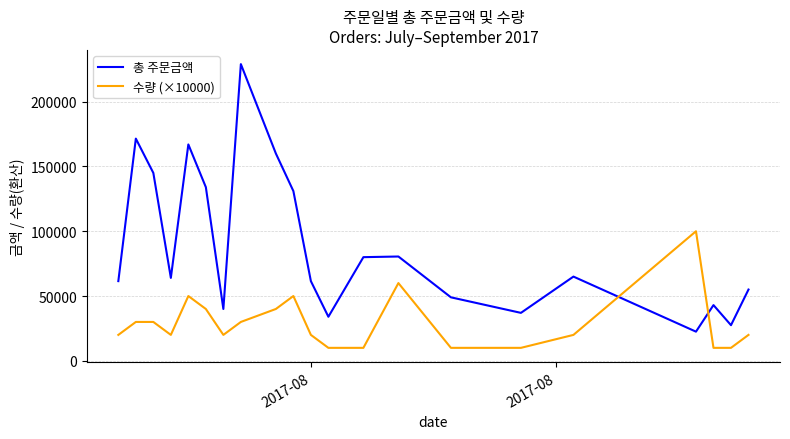

What is the difference between the second highest and second lowest values in the 총 주문금액 series?

144000